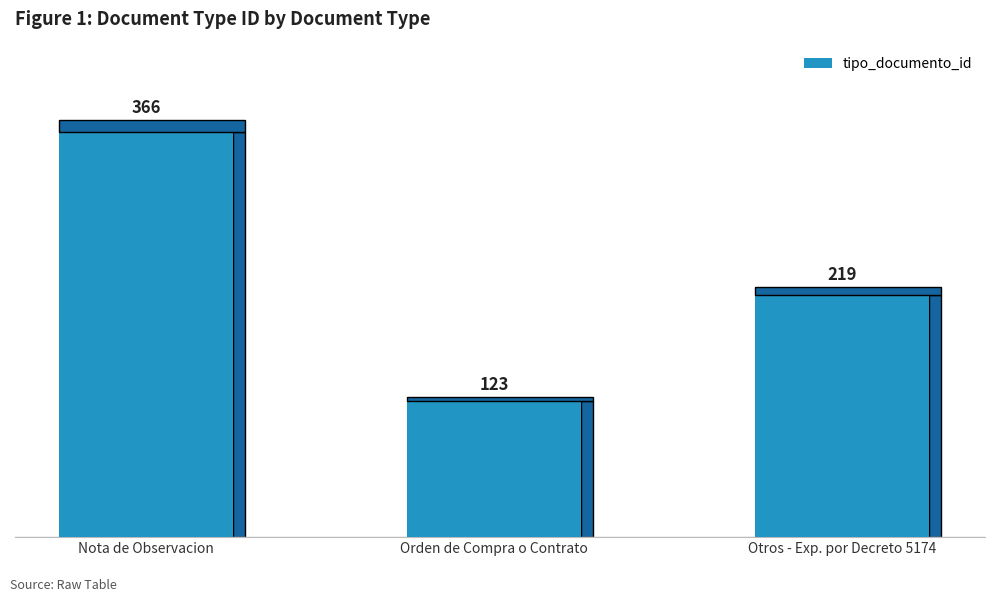

Reading left to right, what are all the values shown in this chart?

366	123	219